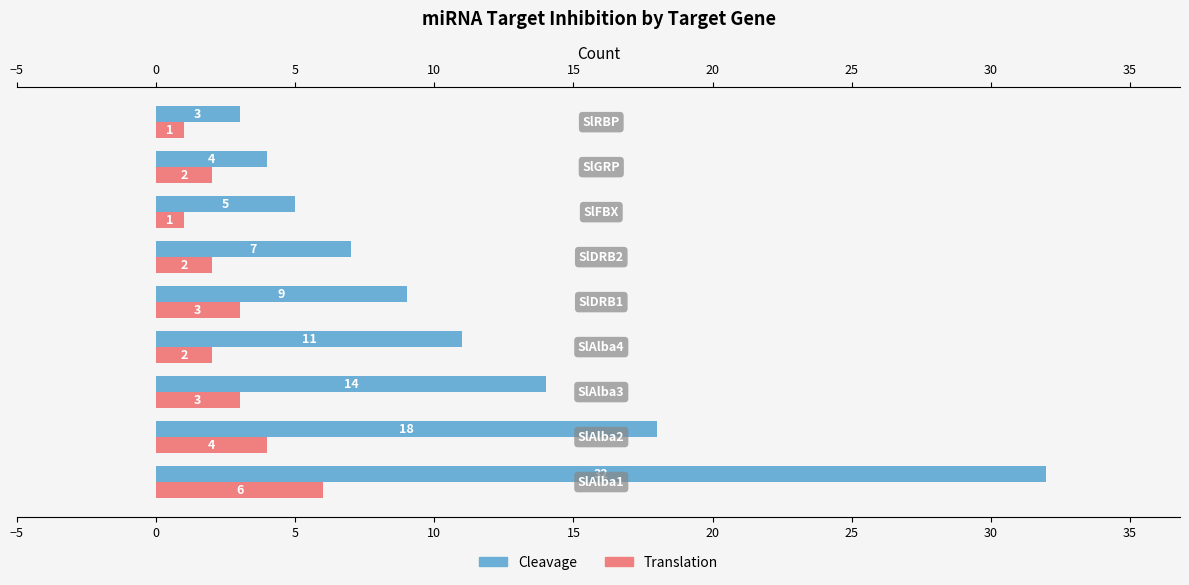

How many Translation values are between 2 and 3?

5